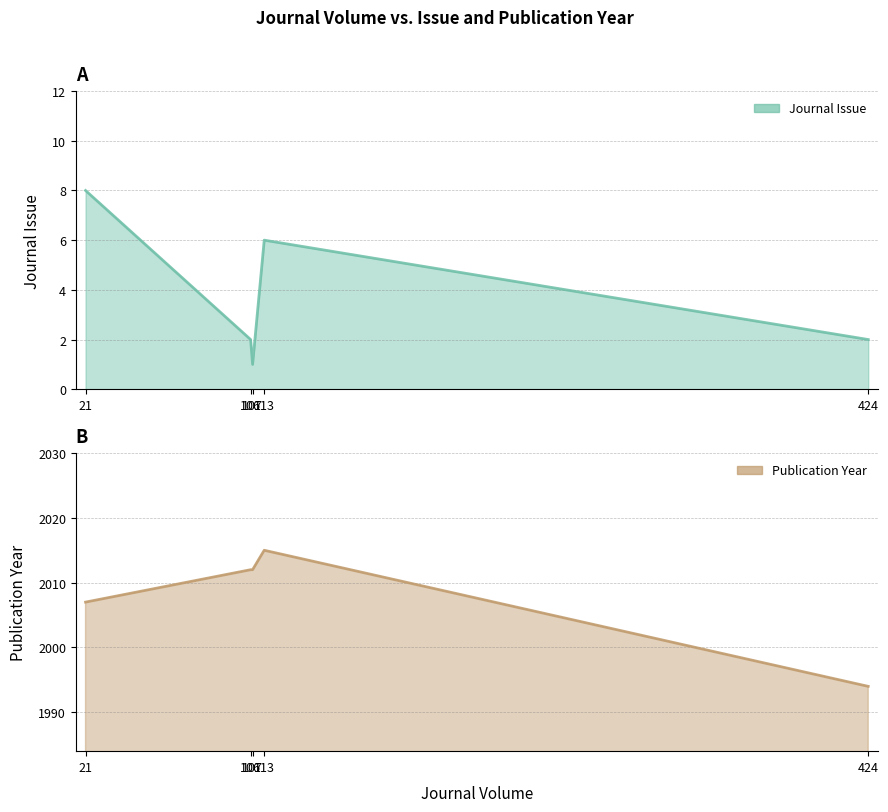

Between 113 and 107, which is larger?

113